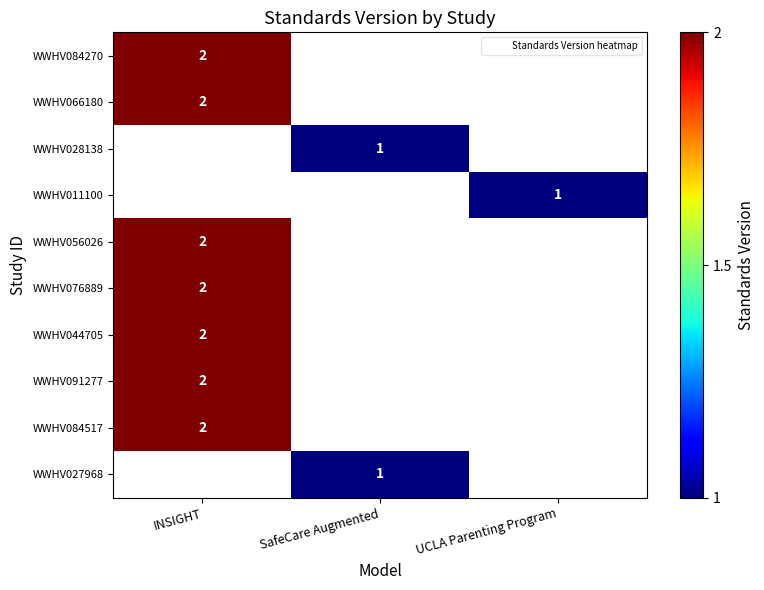

What is the smallest value displayed?

1.0